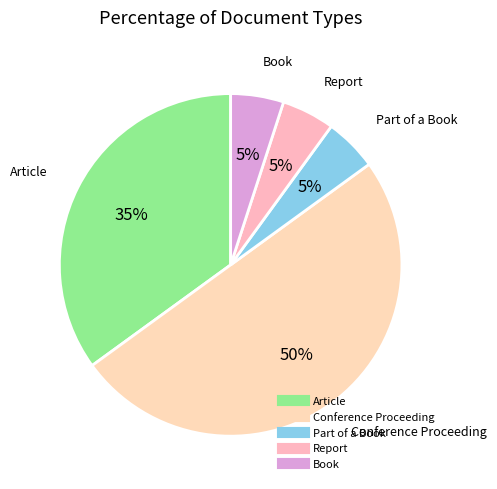

Combined, do Report and Book account for over 50%?

No